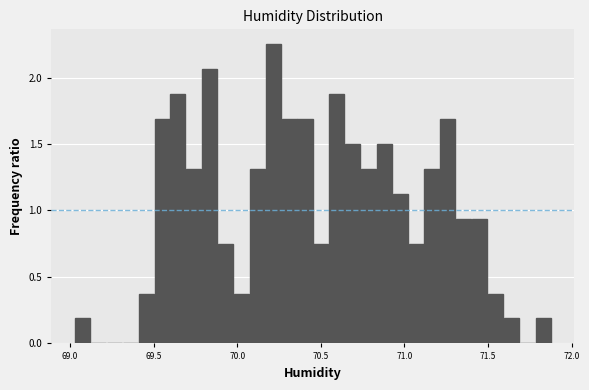

Read against the x-axis, roughly where is the centre of the tallest bar?

70.20